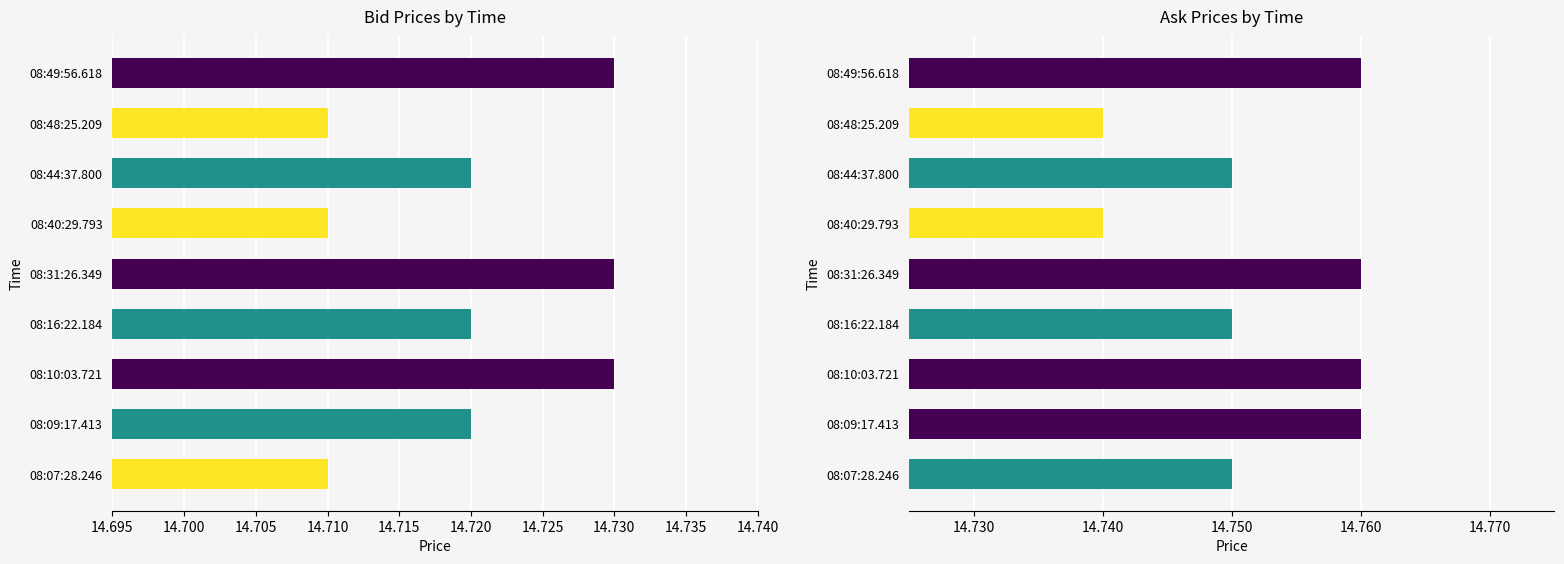

Which has a higher value, 08:40:29.793 or 08:48:25.209?

08:40:29.793